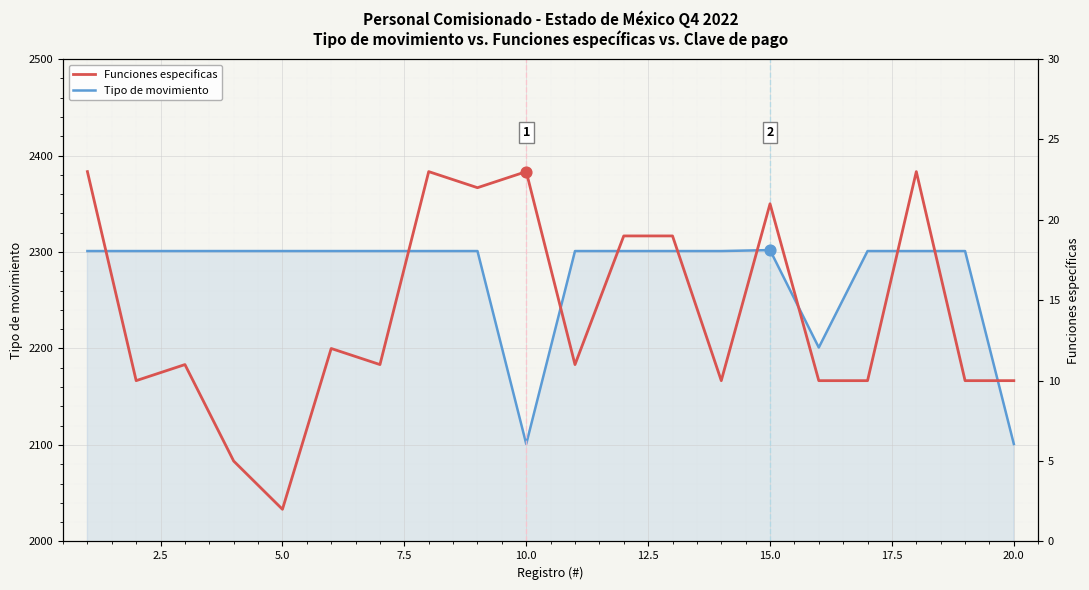

Which series contains the lowest Y value?

Funciones especificas